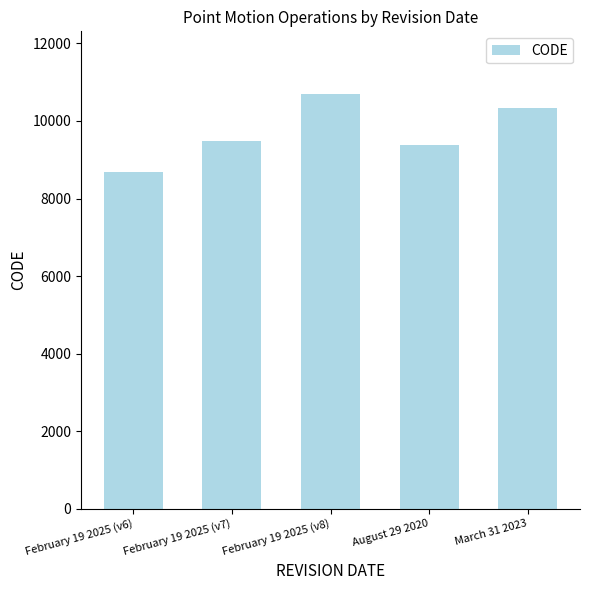

Reading right to left, list all the values displayed in this chart.

10323	9375	10707	9483	8676